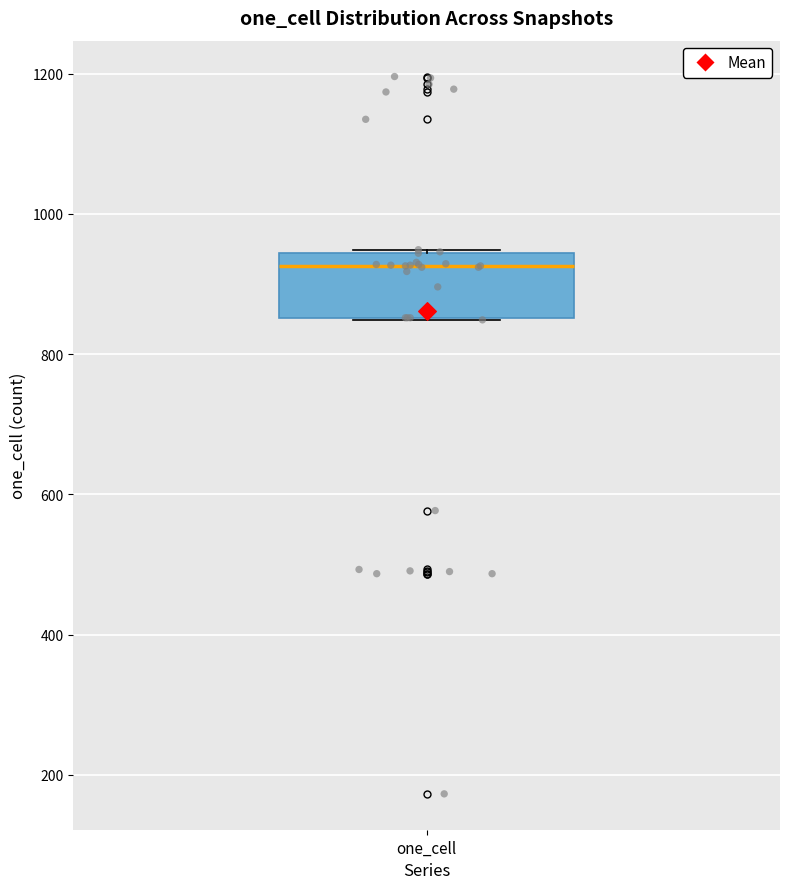

Where does the median line of the box for one_cell sit on the y-axis? The values are not printed on the chart, so give them approximately, as read against the axis.

920